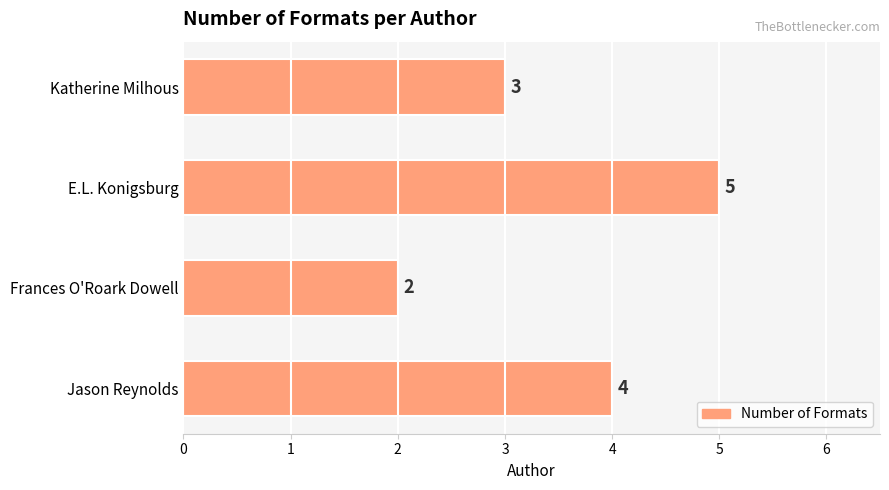

What is the average value?

4